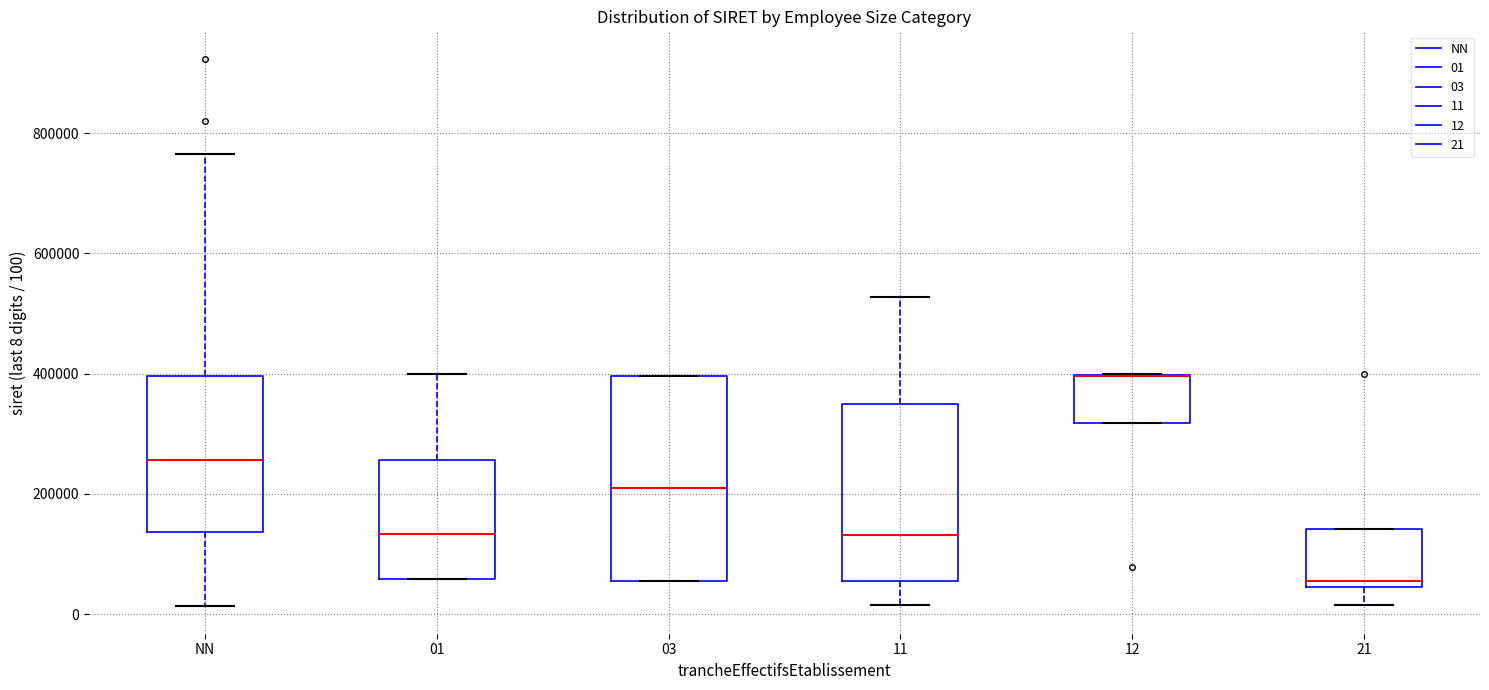

Reading left to right, read every box against the y-axis: the position of its median line, the range the box covers, and the ends of its whiskers. The values are not printed on the chart, so give them approximately, as read against the axis.

NN: median 260000, box 140000 to 400000, whiskers 20000 to 760000
01: median 140000, box 60000 to 260000, whiskers 60000 to 400000
03: median 220000, box 60000 to 400000, whiskers 60000 to 400000
11: median 140000, box 60000 to 360000, whiskers 20000 to 520000
12: median 400000 (drawn on the box's upper edge), box 320000 to 400000, whiskers 320000 to 400000
21: median 60000, box 40000 to 140000, whiskers 20000 to 140000